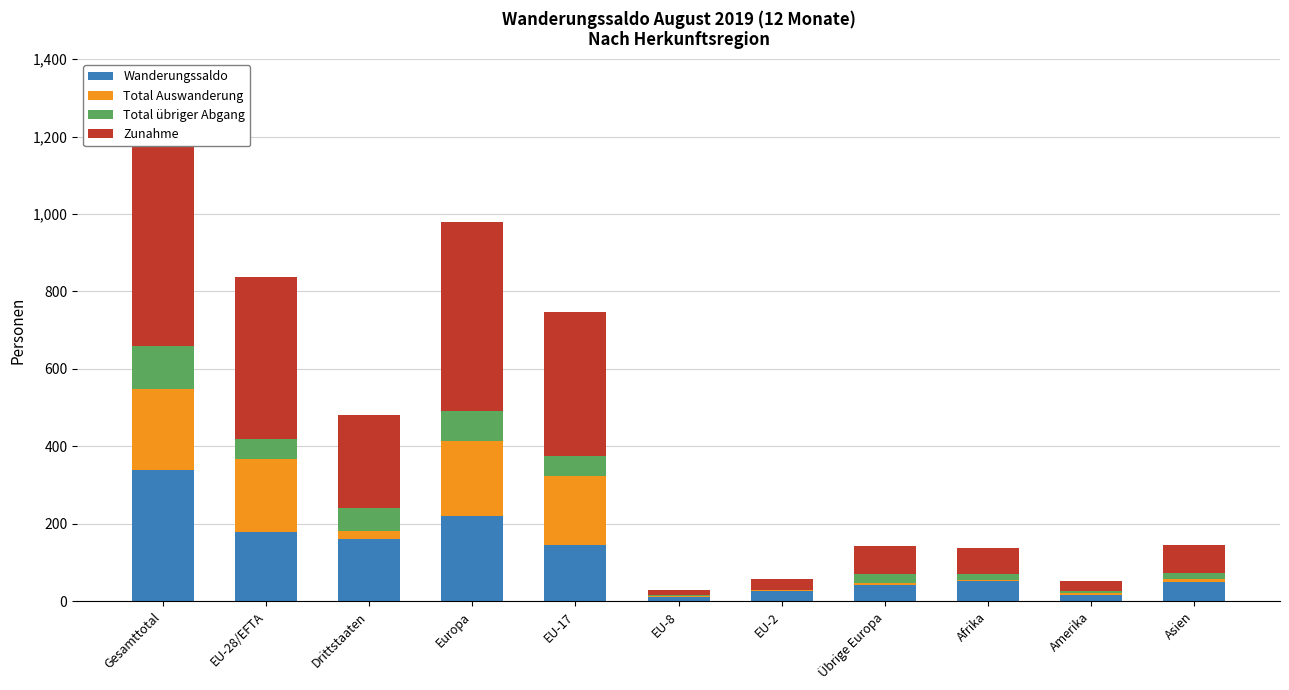

Is it true that Wanderungssaldo equals 15 at EU-8?

False